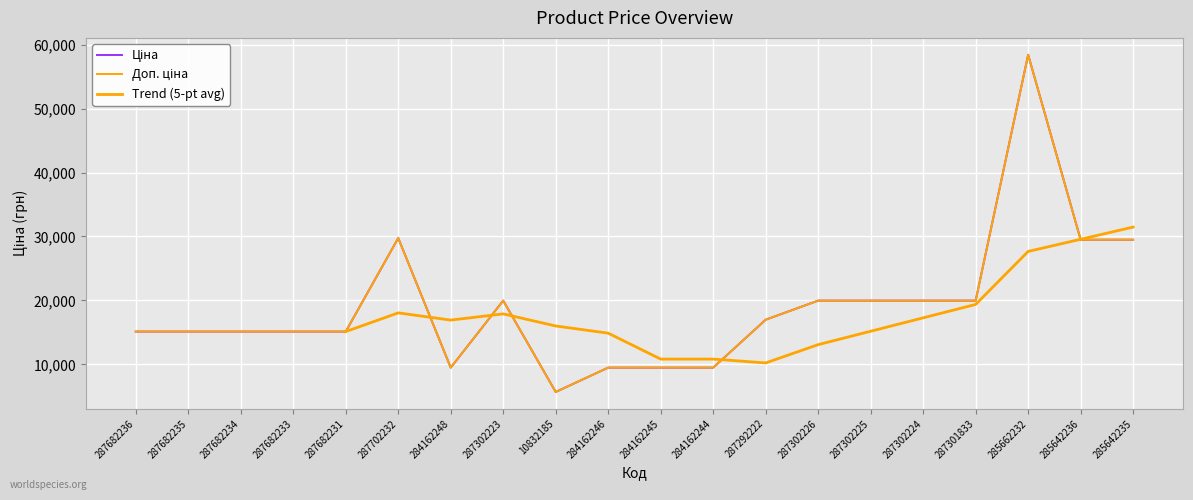

Is it true that Доп. ціна equals 7365.3 at 287302223?

False